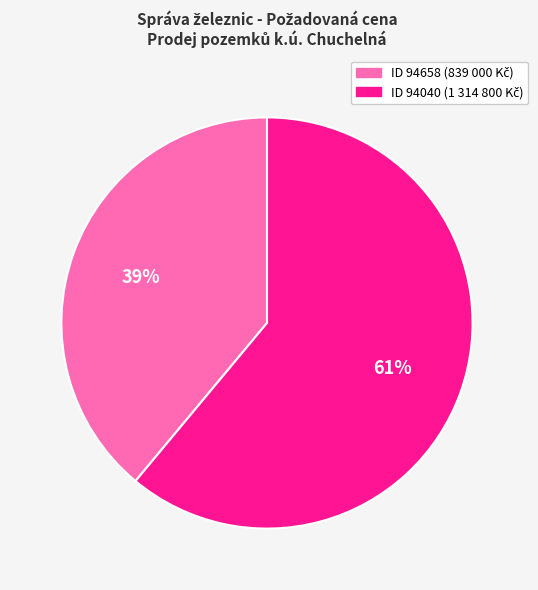

Is there any slice that represents more than half of the pie?

Yes